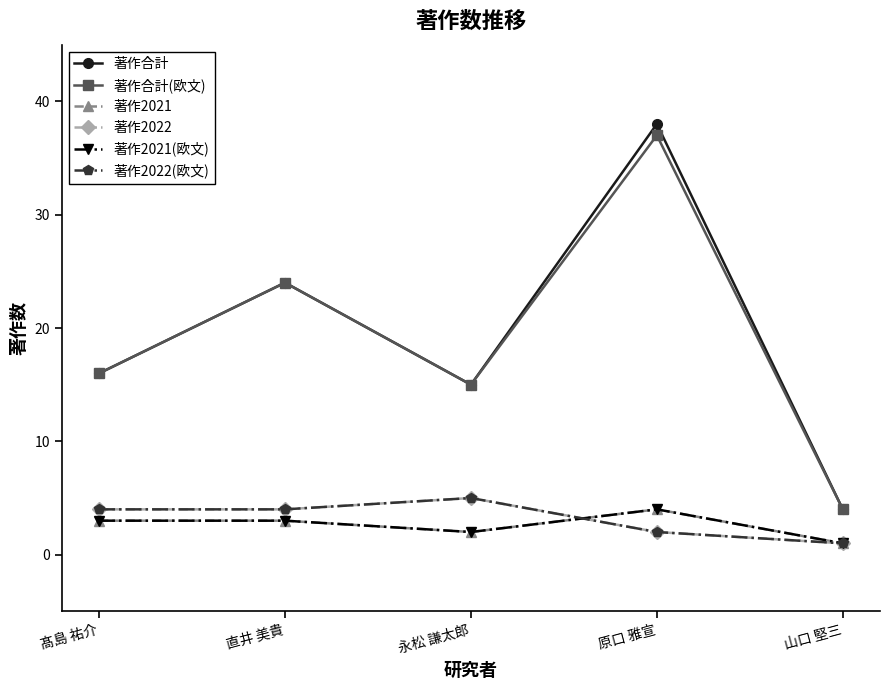

How many lines are shown in the chart?

6